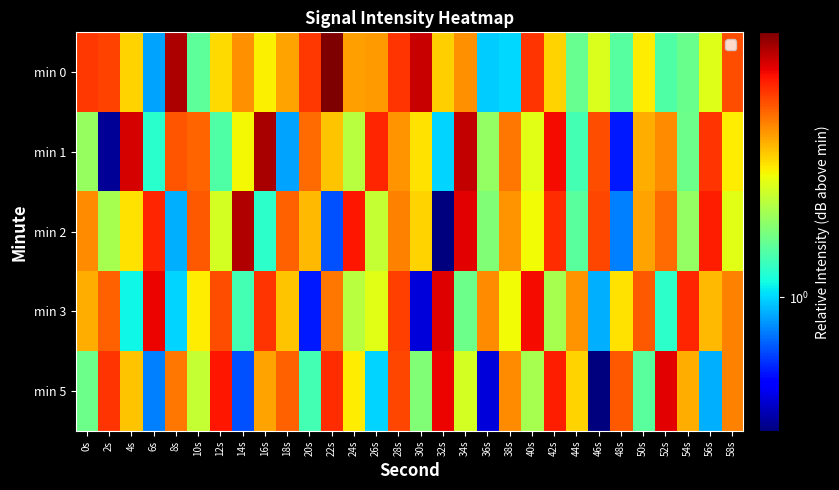

At which category is the sum across all series the highest?

28s